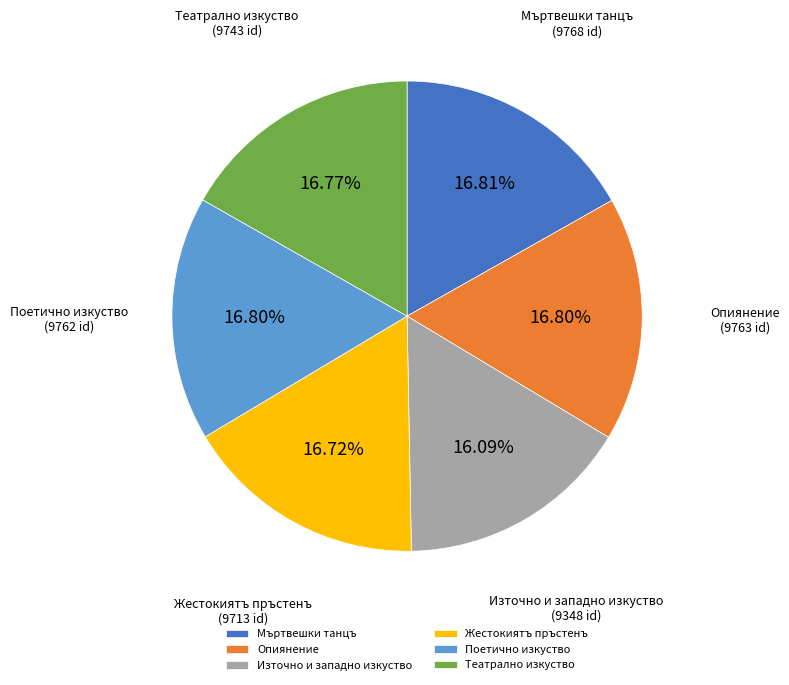

How many slices are in this pie chart?

6